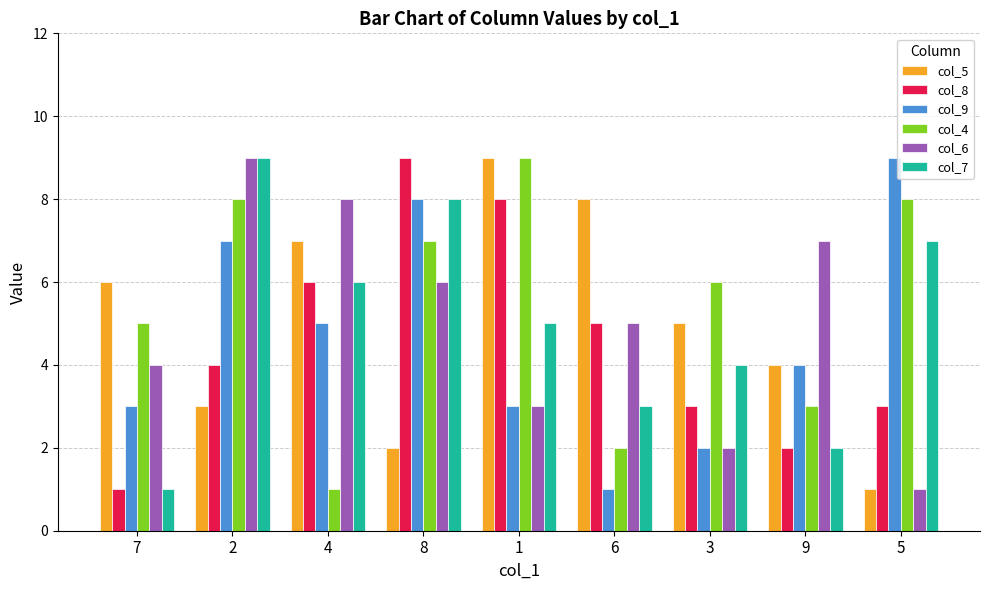

What is the spread (max minus min) of values at 5?

8